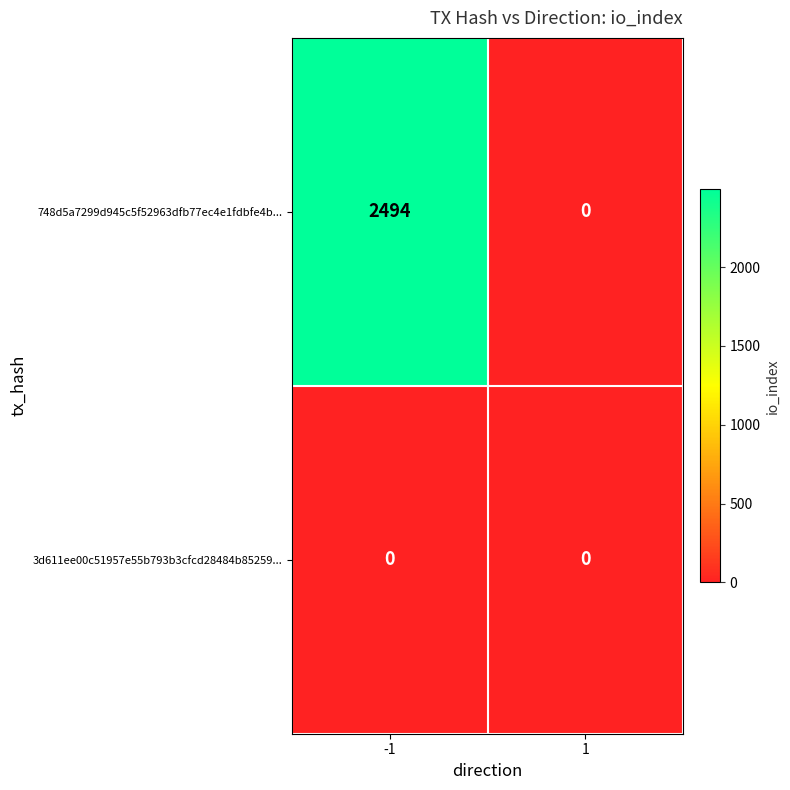

Between -1 and 1, which series saw the biggest shift?

748d5a7299d945c5f52963dfb77ec4e1fdbfe4b...